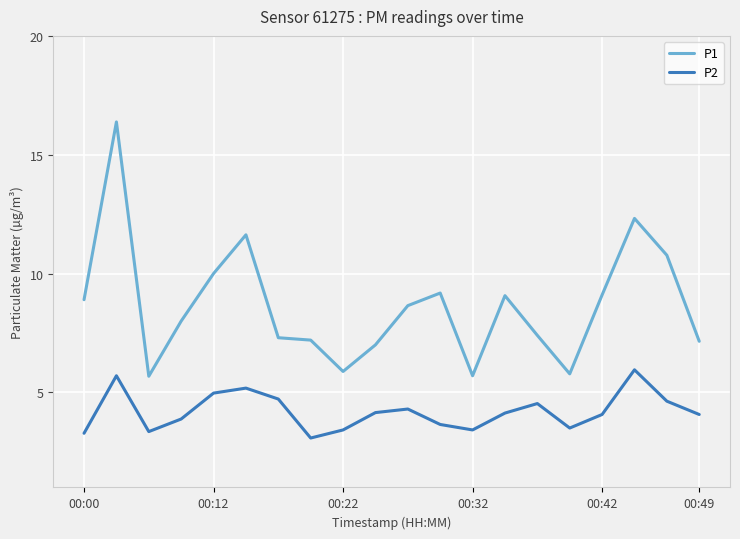

What is the difference between the maximum and minimum values in the P2 series?

2.9